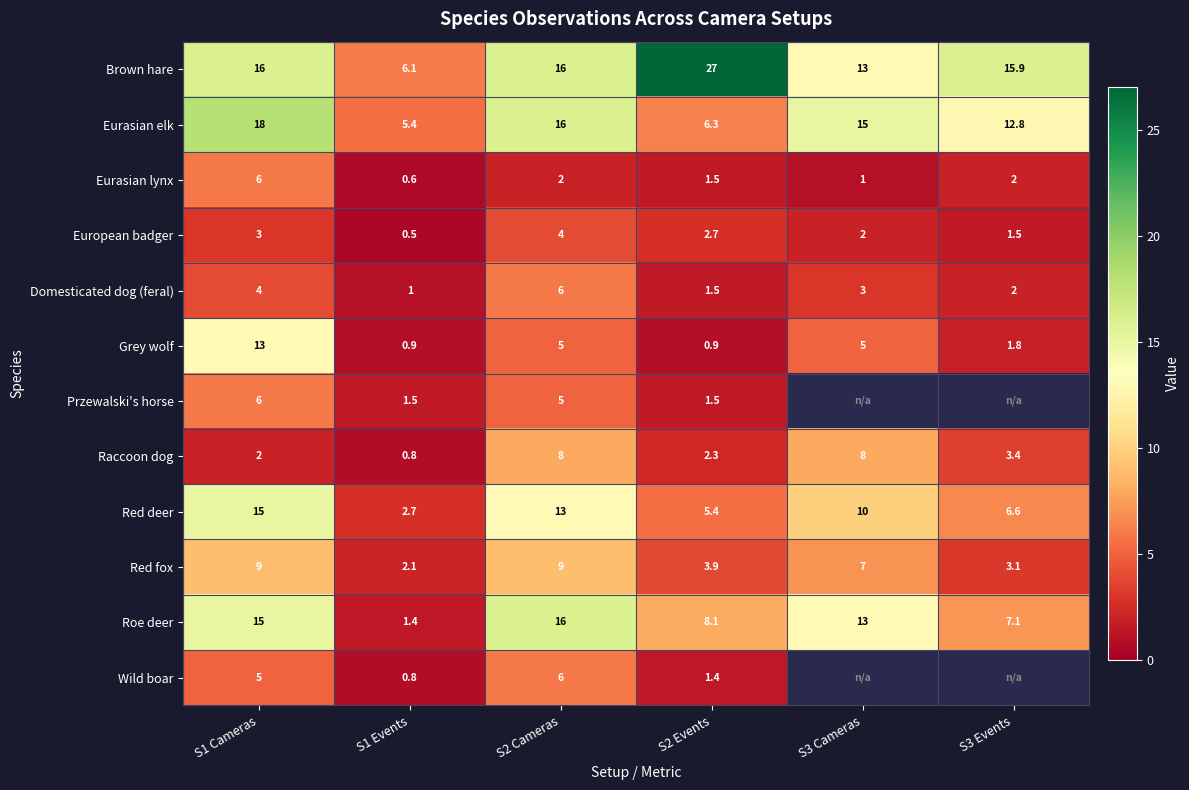

The Eurasian lynx series shows 2.9 at S2 Cameras. True or false?

False